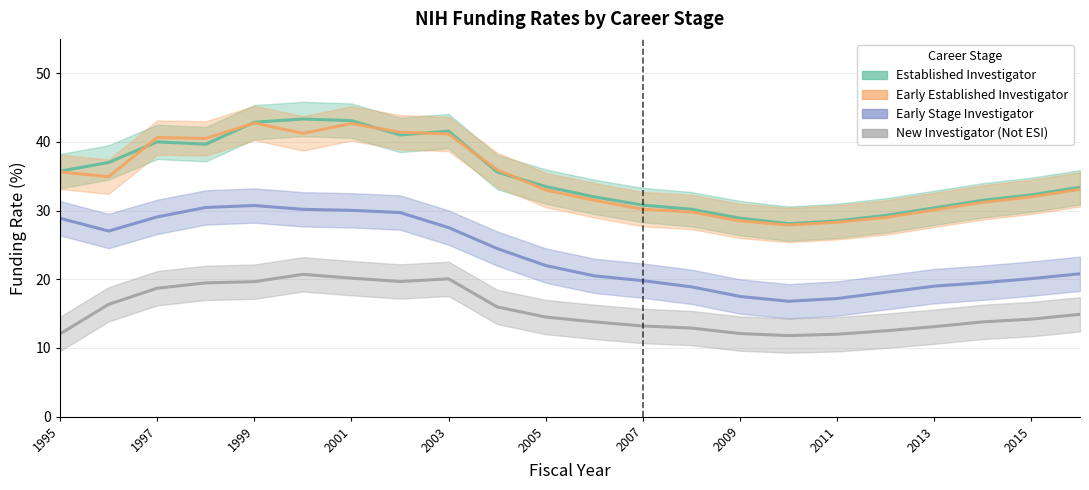

How many distinct data groups are displayed?

4